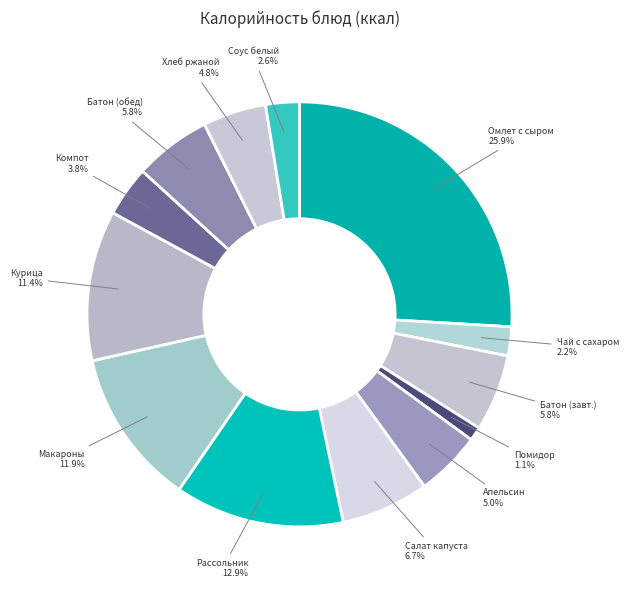

Which slice is the smallest?

Помидор в нарезке